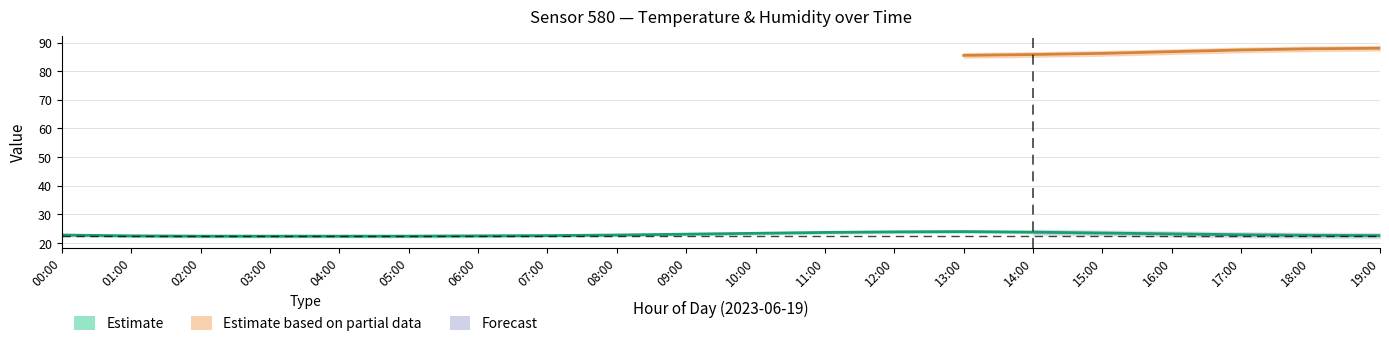

What is the difference between the maximum and minimum values in the temp_upper series?

1.6